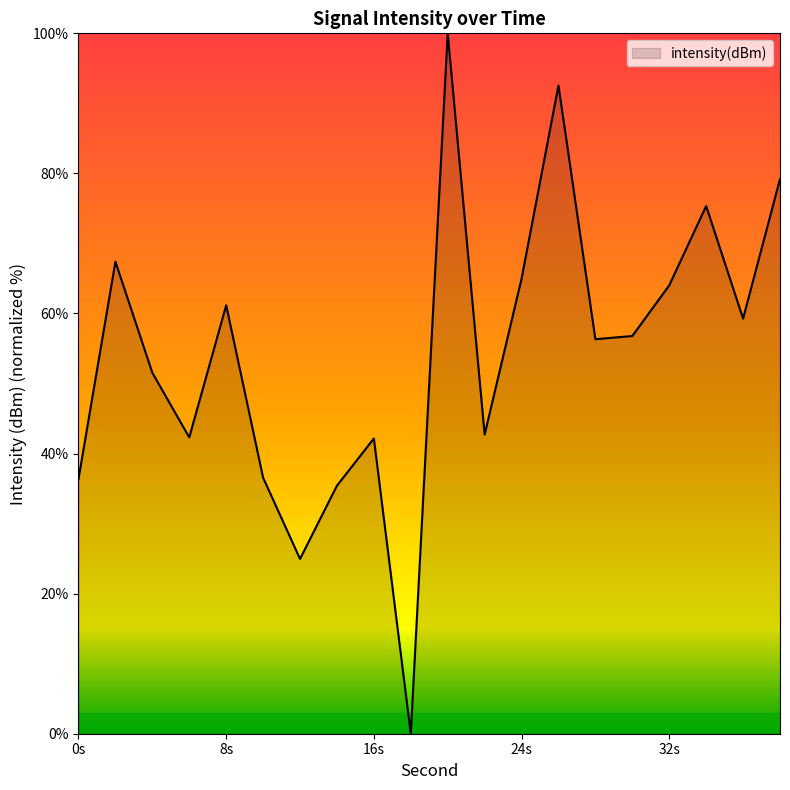

What is the maximum value shown in the chart?

100.0